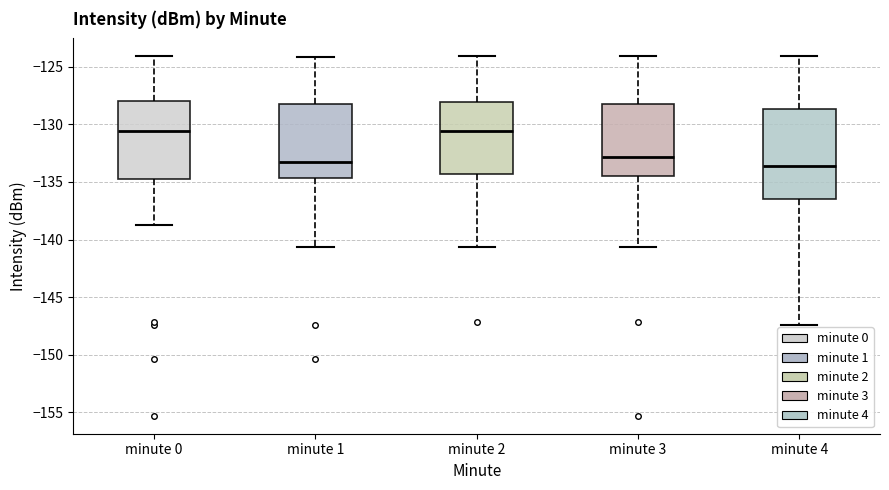

Reading left to right, transcribe this box plot: for each box, give where its median line is, the range the box spans, and where its two whiskers end, as read against the y-axis. The values are not printed on the chart, so give them approximately, as read against the axis.

minute 0: median -130.5, box -134.5 to -128.0, whiskers -138.5 to -124.0
minute 1: median -133.5, box -134.5 to -128.5, whiskers -140.5 to -124.0
minute 2: median -130.5, box -134.5 to -128.0, whiskers -140.5 to -124.0
minute 3: median -133.0, box -134.5 to -128.5, whiskers -140.5 to -124.0
minute 4: median -133.5, box -136.5 to -128.5, whiskers -147.5 to -124.0